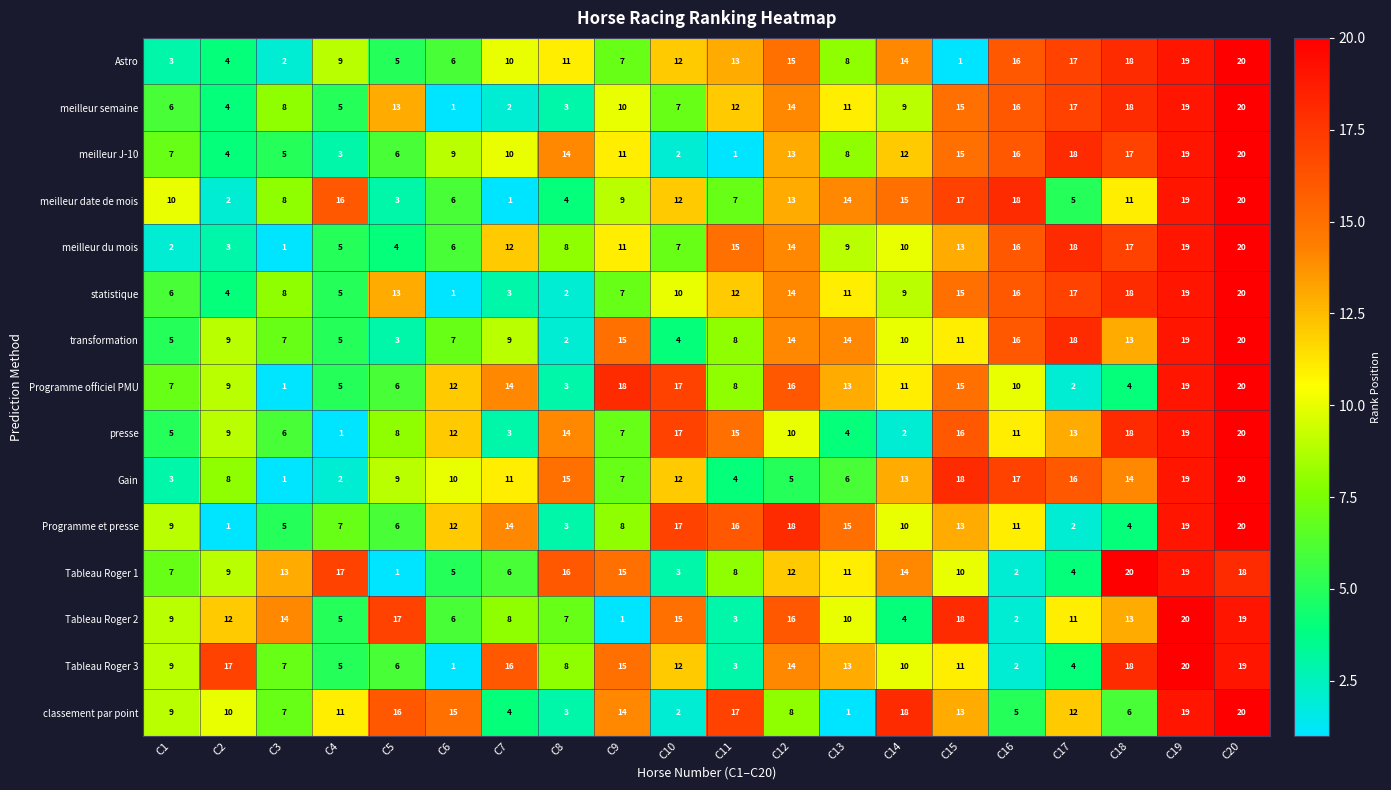

What is the sum of the presse values at C18 and C9?

25